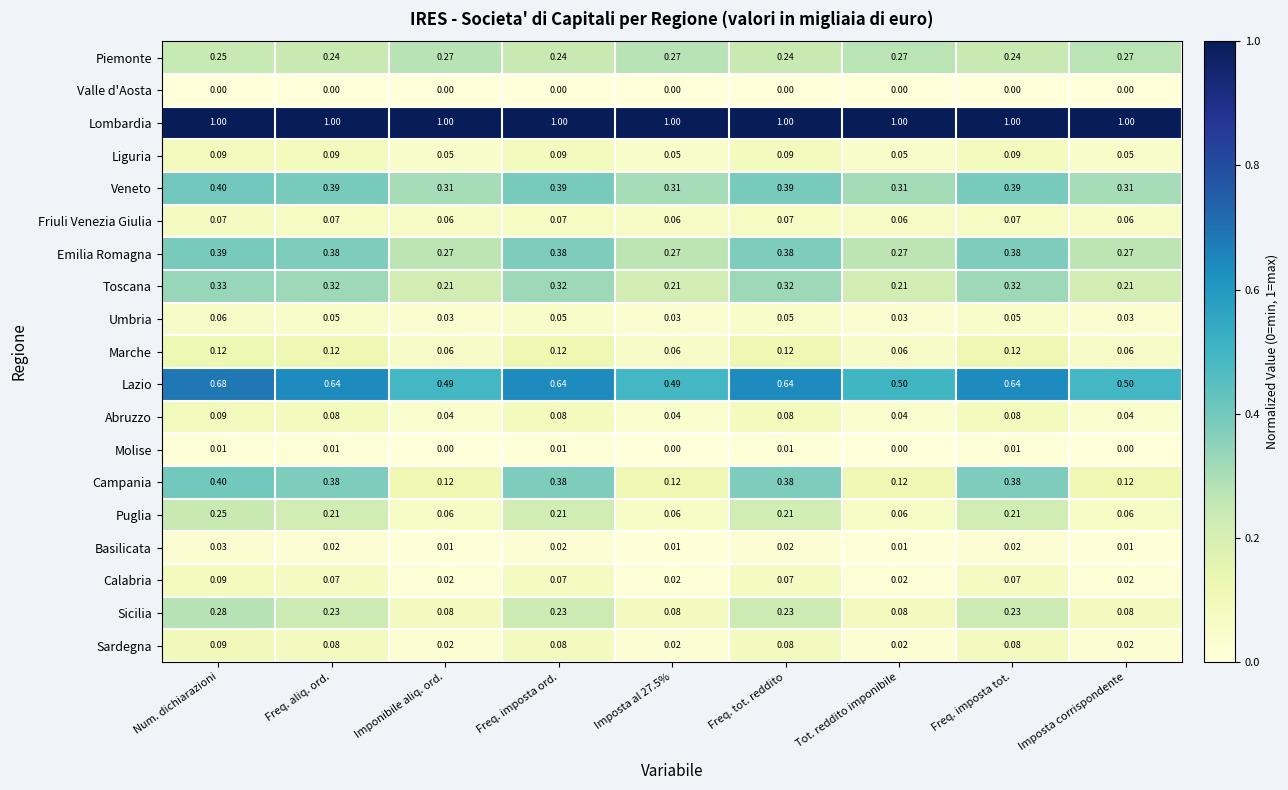

How many series are shown in this chart?

19